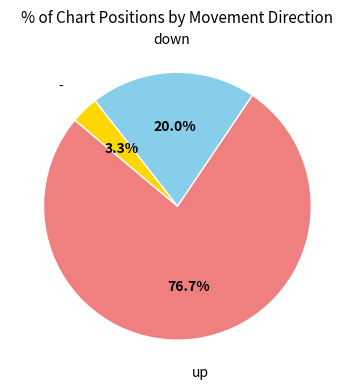

Does any single category account for the majority?

Yes